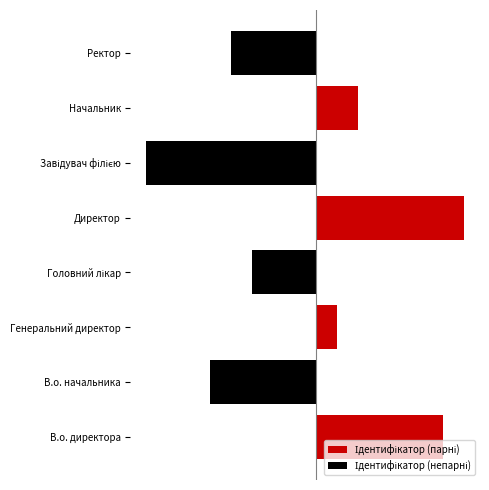

Which series has the largest range (max minus min)?

Ідентифікатор (парні)